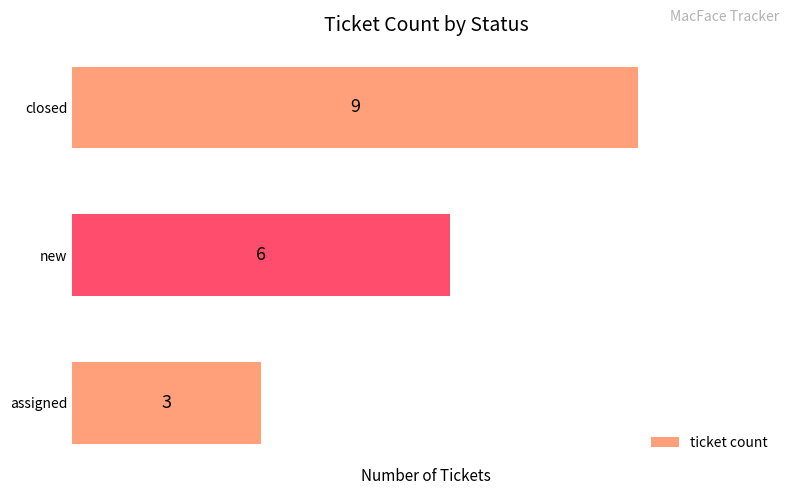

How many series are shown in this chart?

1